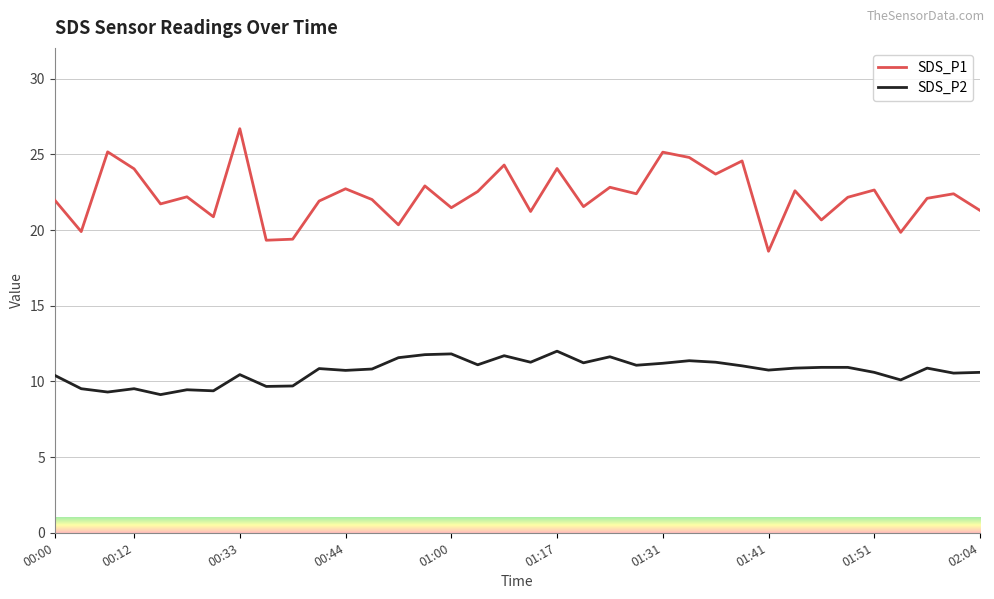

List the series in order of their peak value, lowest first.

SDS_P2, SDS_P1